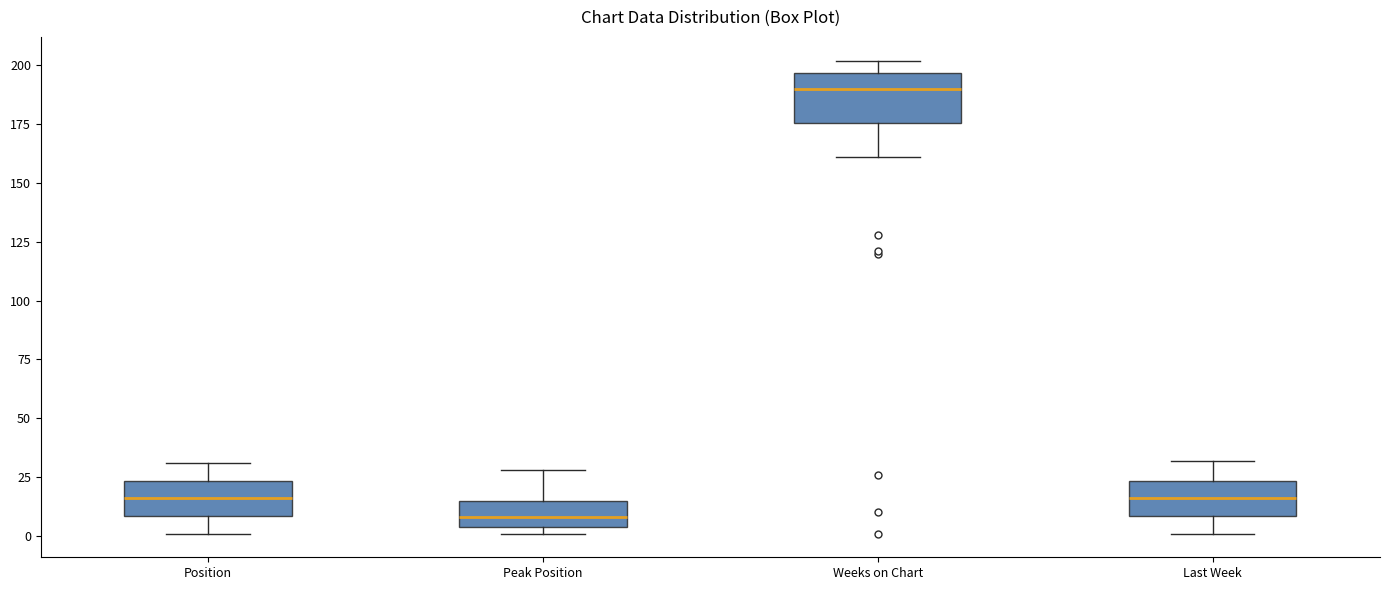

Comparing the boxes themselves (not the whiskers), which one is the tallest?

Weeks on Chart